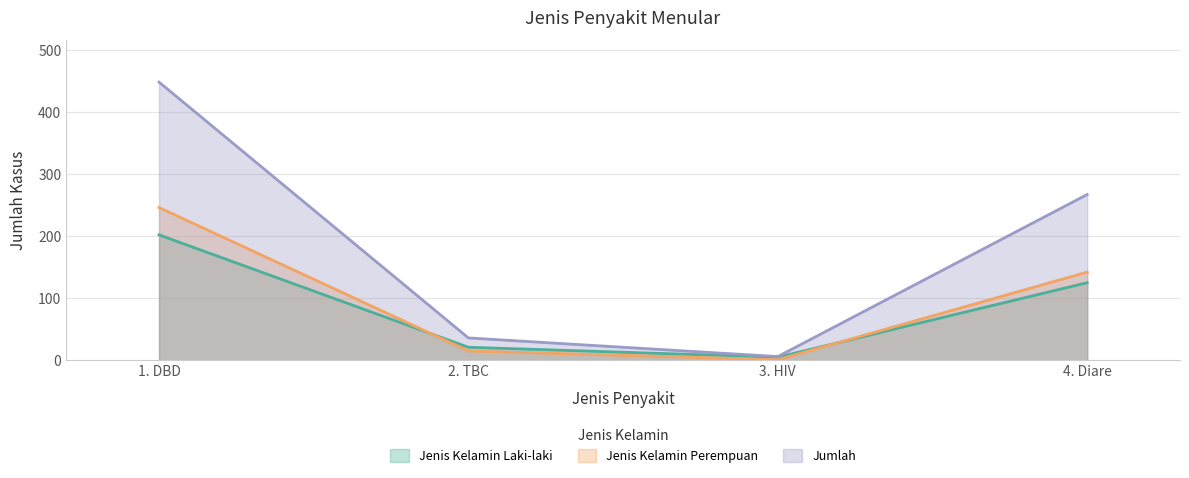

True or false: Jumlah and Jenis Kelamin Laki-laki intersect in this chart.

False